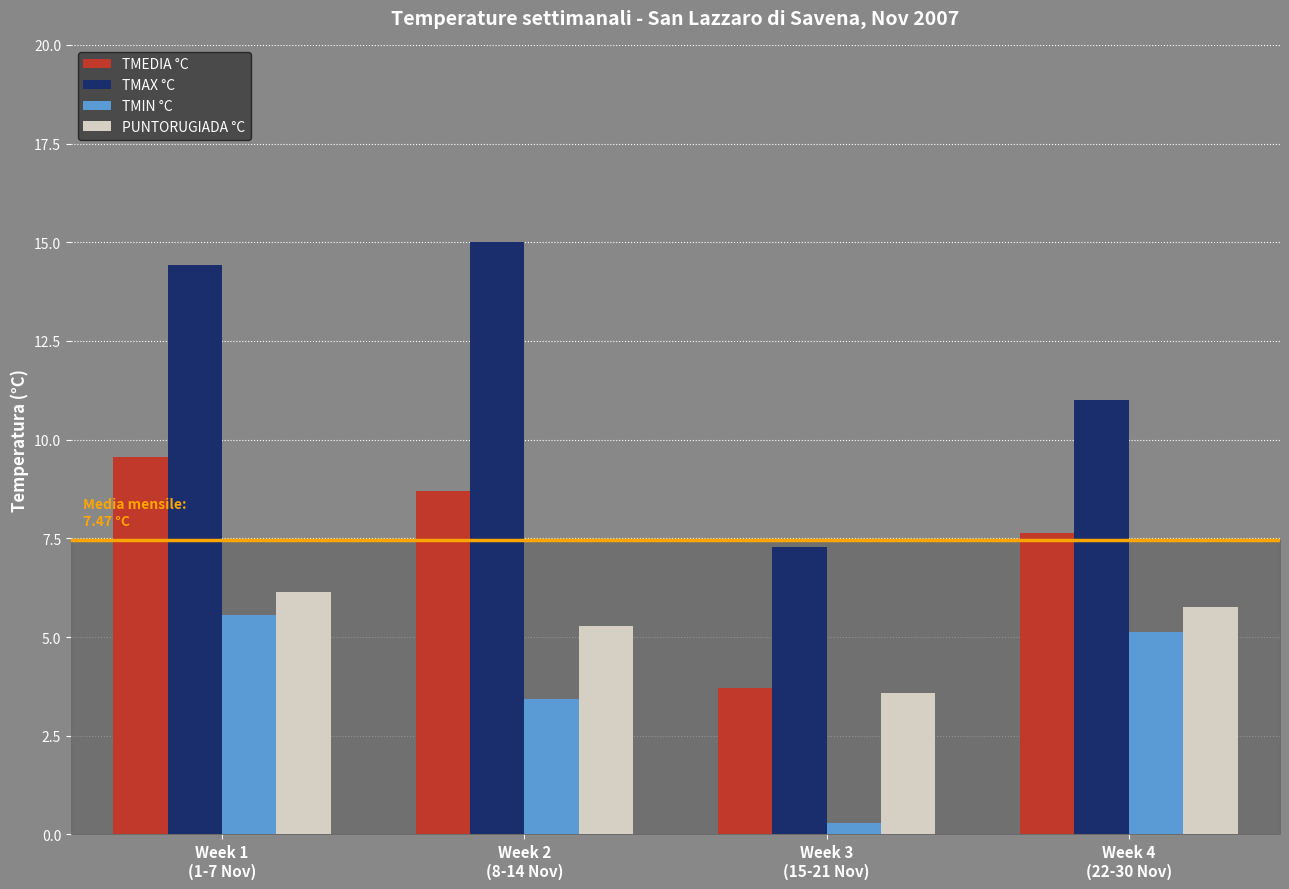

List the series in order of their overall mean, lowest first.

TMIN °C, PUNTORUGIADA °C, TMEDIA °C, TMAX °C